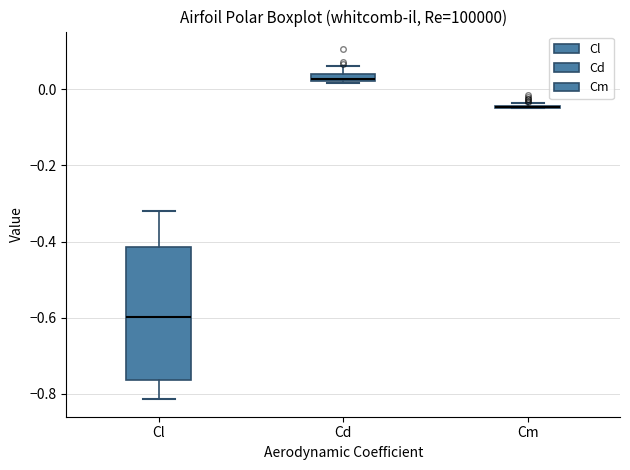

Where is the lower edge of the box for Cl on the y-axis? The values are not printed on the chart, so give them approximately, as read against the axis.

-0.76